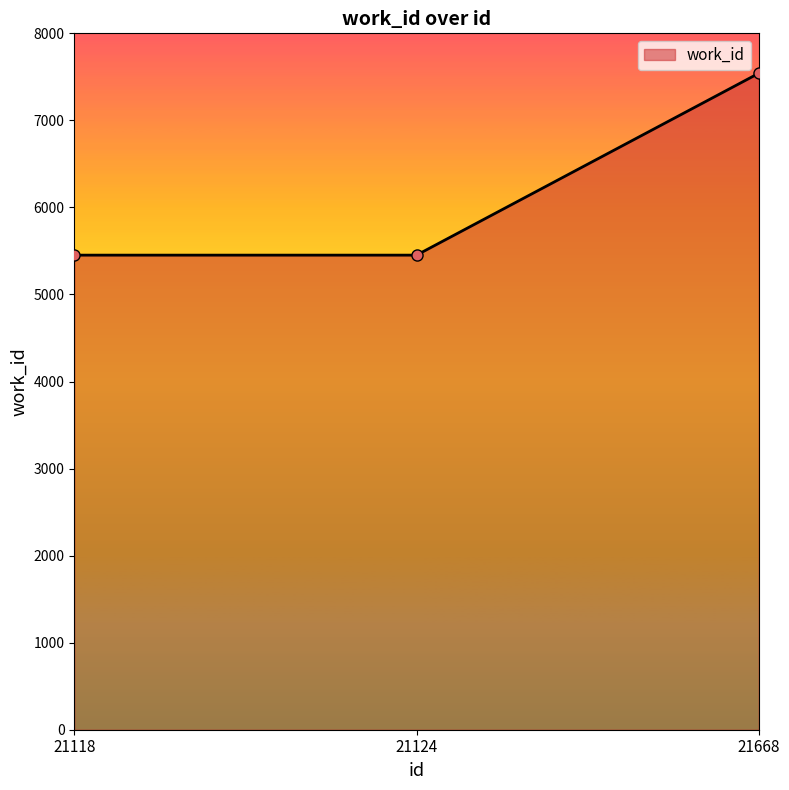

Read the value at 21124.

5452